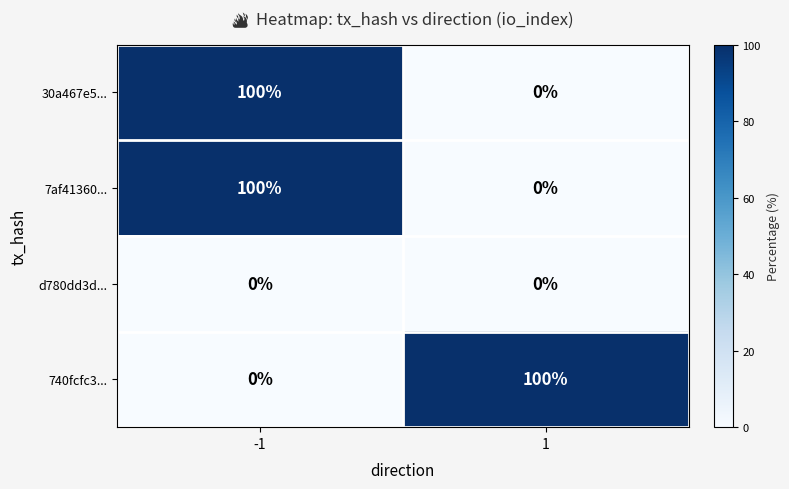

List the labels in order of 740fcfc3... value, smallest first.

-1, 1